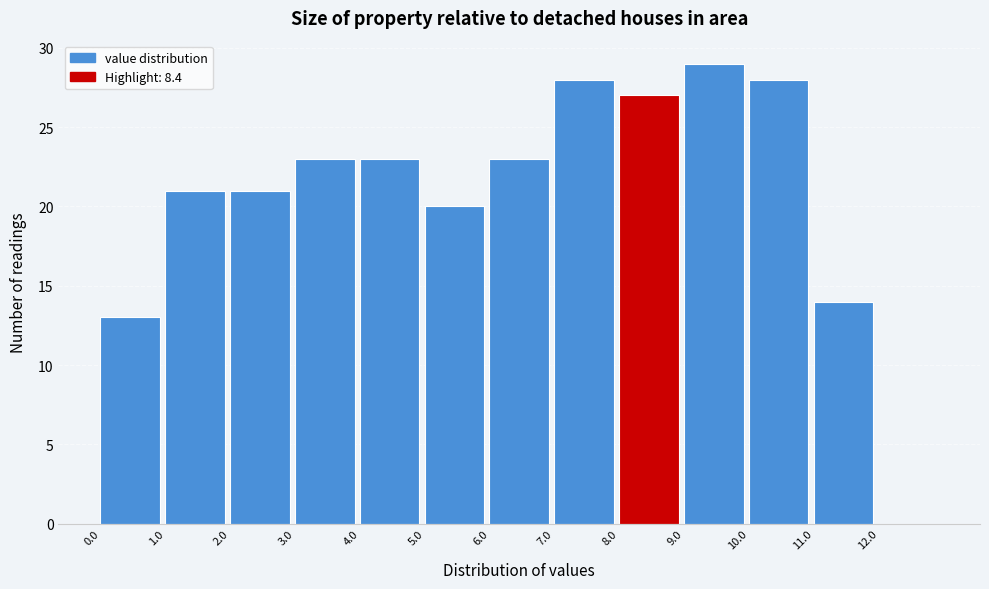

How tall is the bar that spans 3 to 4 on the x-axis? The values are not printed on the chart, so give them approximately, as read against the axis.

23